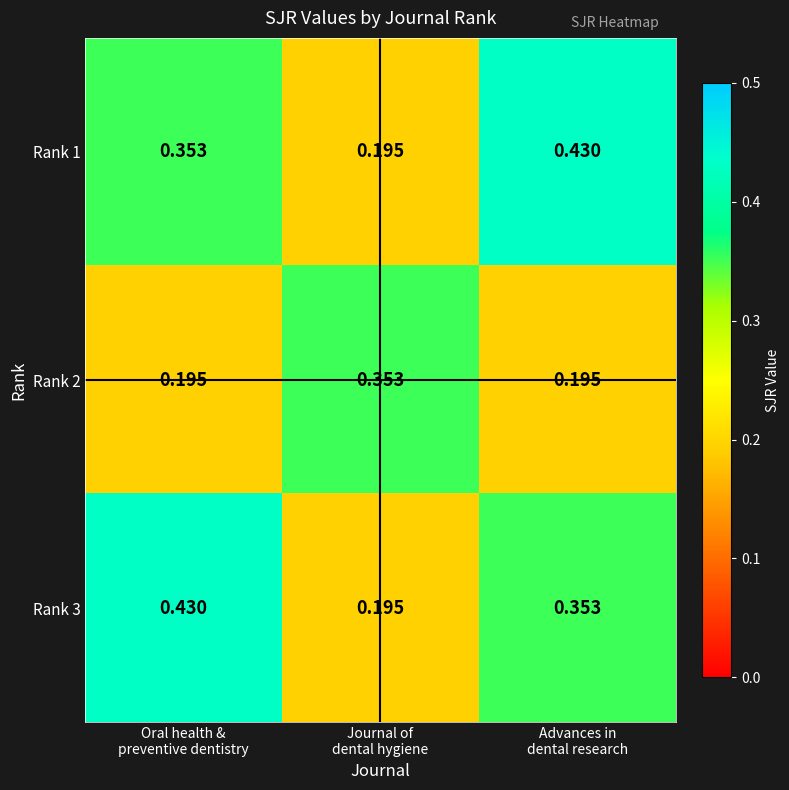

What is the total value across all series at Journal of
dental hygiene?

0.7